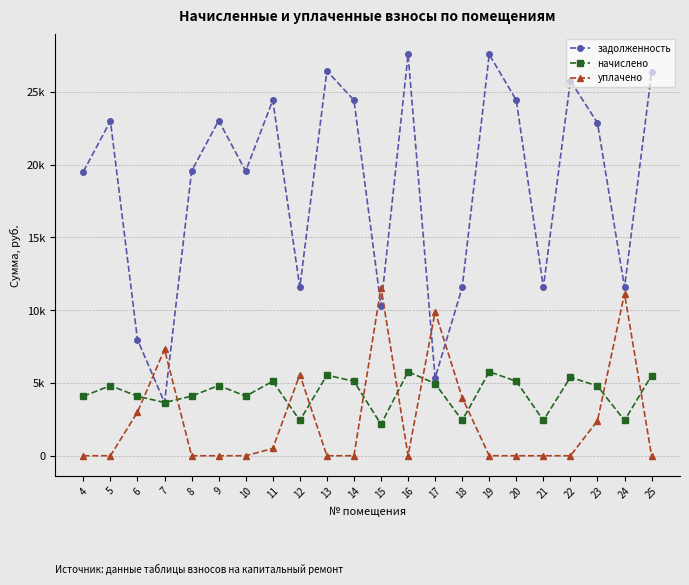

The уплачено series shows 3000.0 at 6. True or false?

True